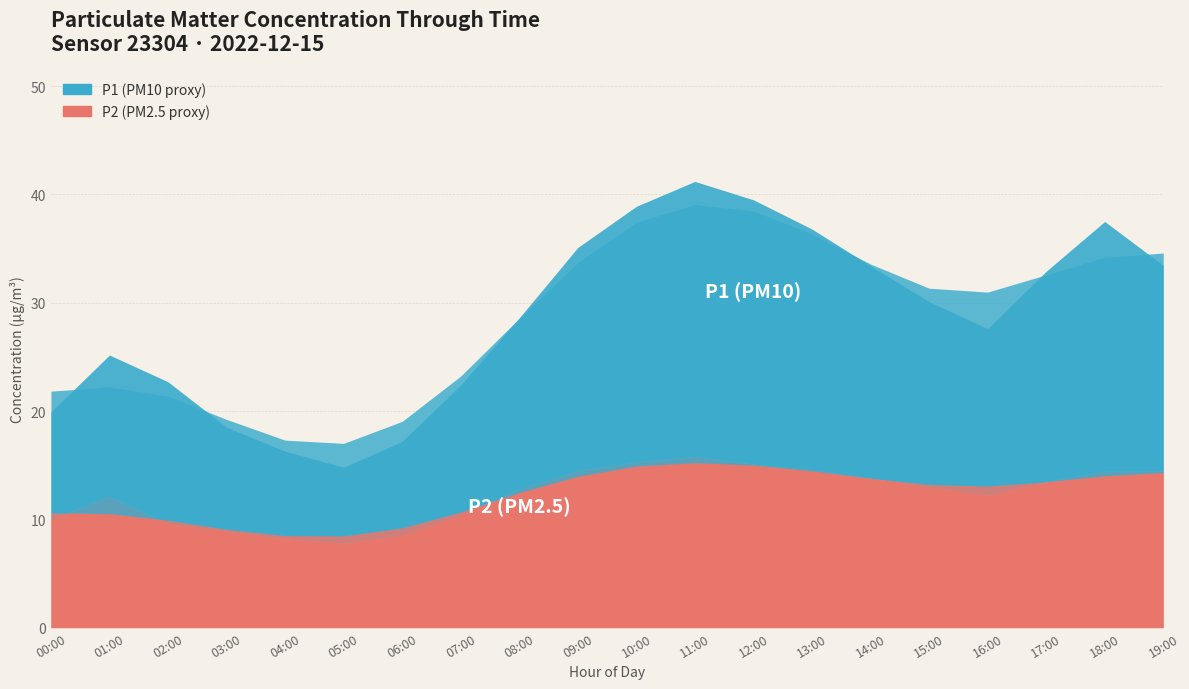

List the series in order of their peak value, lowest first.

P2, P1